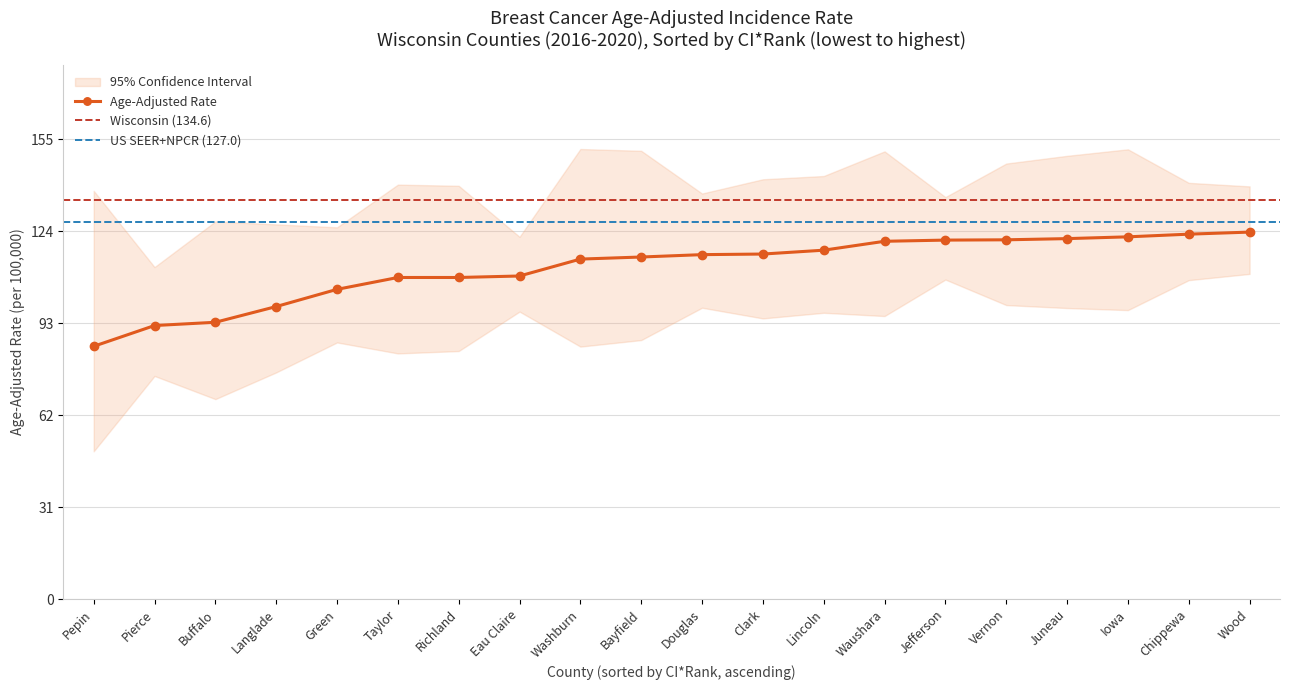

What is the difference between the values at Richland and Iowa?

13.7